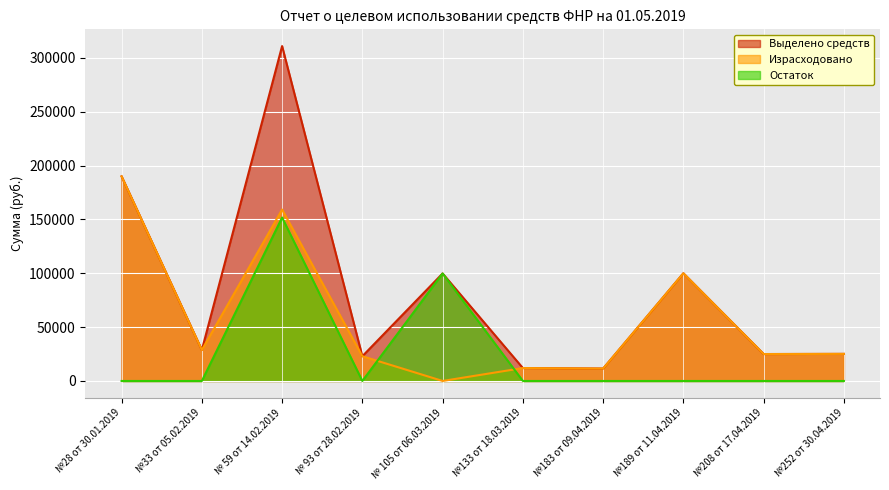

What is the value of the Выделено средств point at the 5th from the left?

99839.0